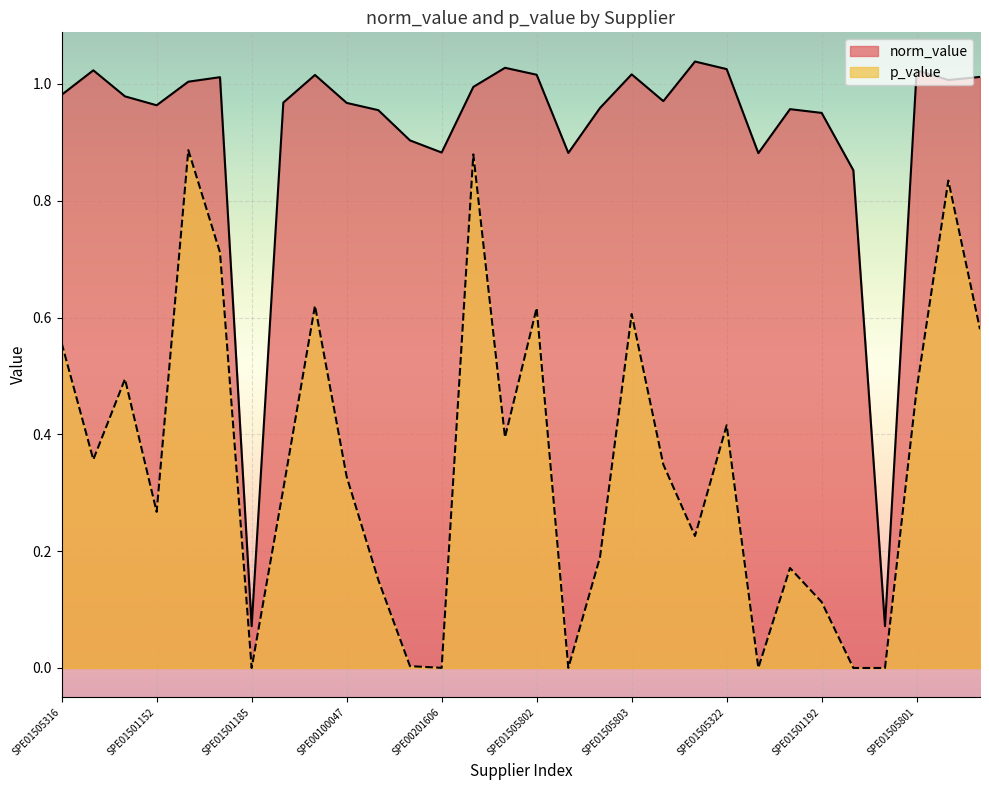

List the series in order of their overall mean, lowest first.

p_value, norm_value